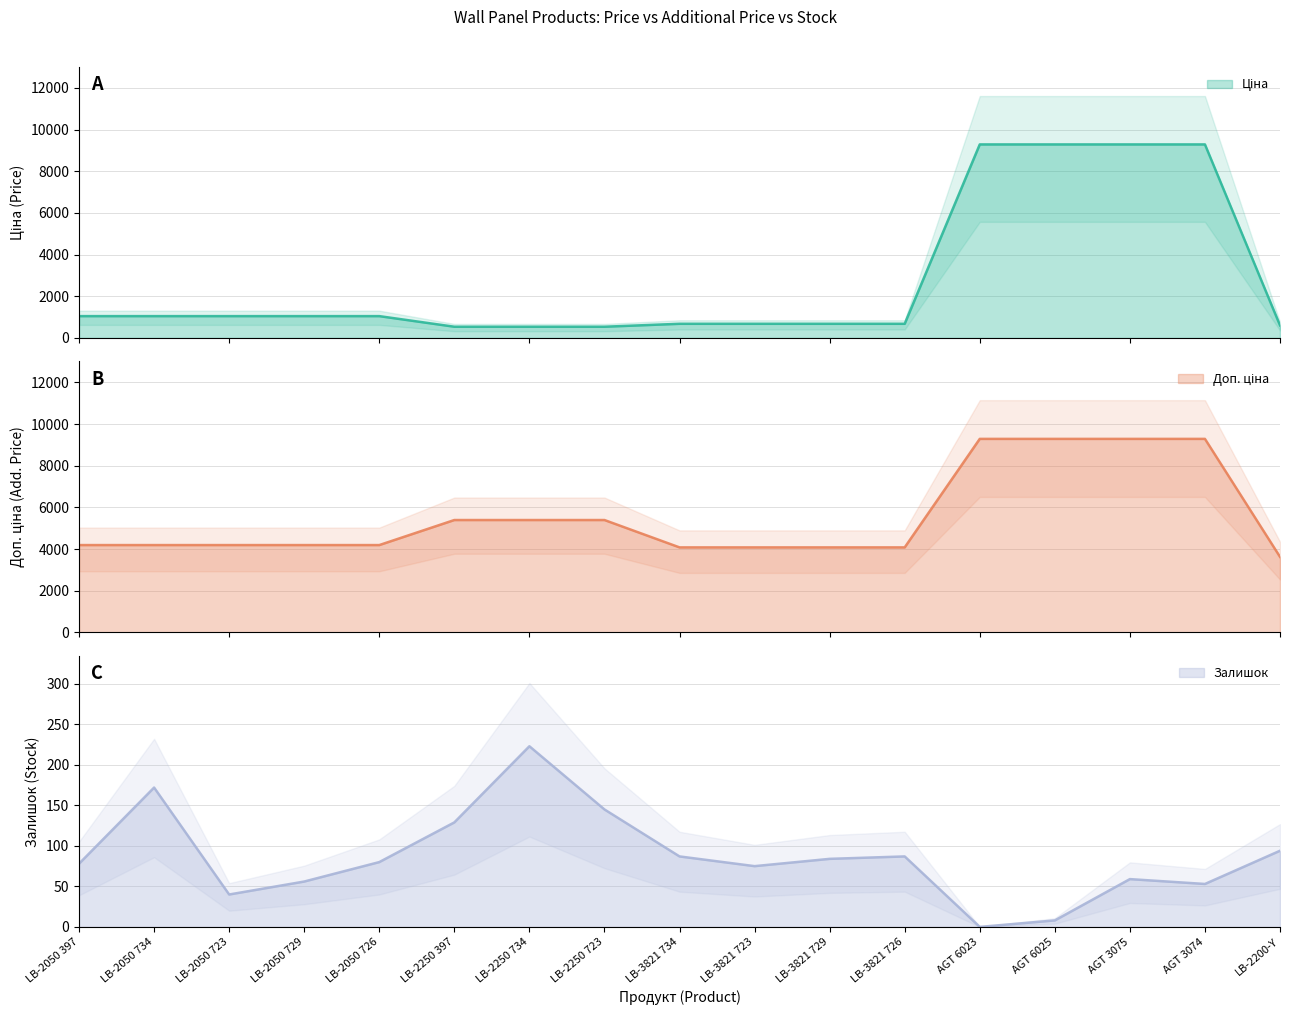

Where is Ціна nearest to the value 4915?

LB-2050 397